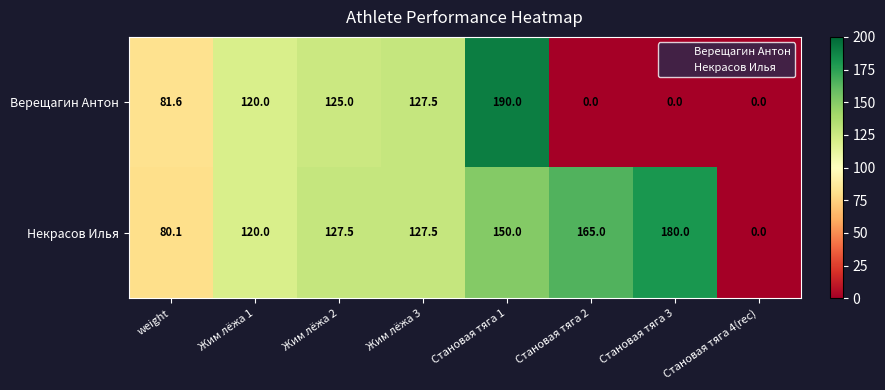

Rank the series at weight from highest to lowest value.

Верещагин Антон, Некрасов Илья